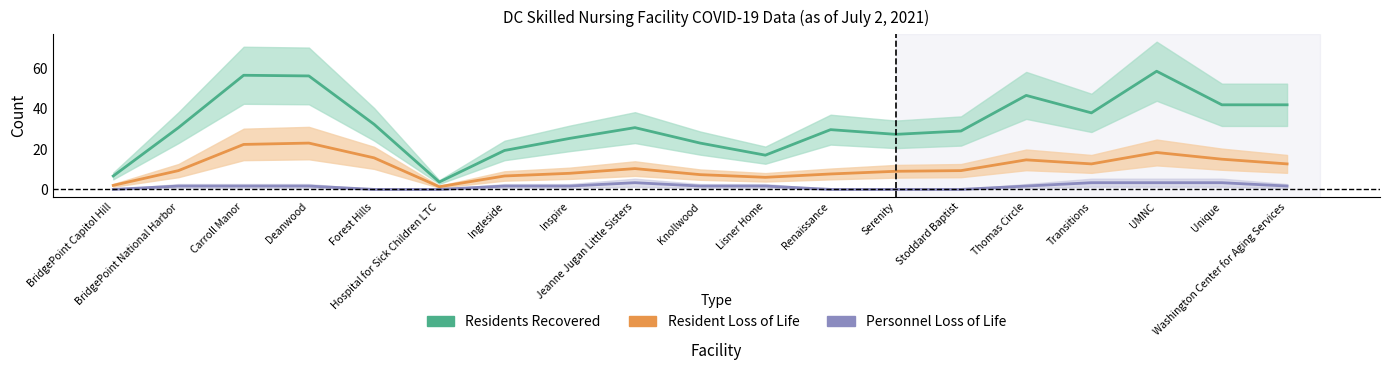

How many series are shown in this chart?

3